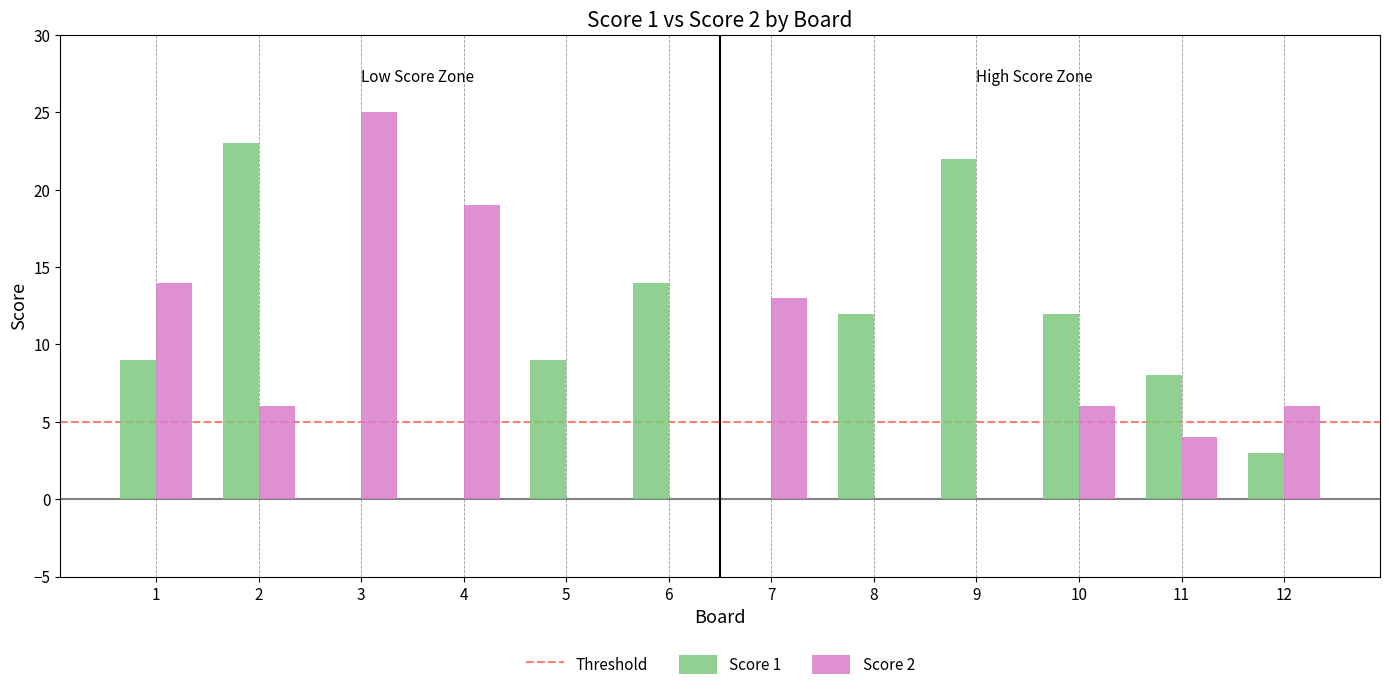

Between 4 and 11, which series saw the biggest shift?

Score 2